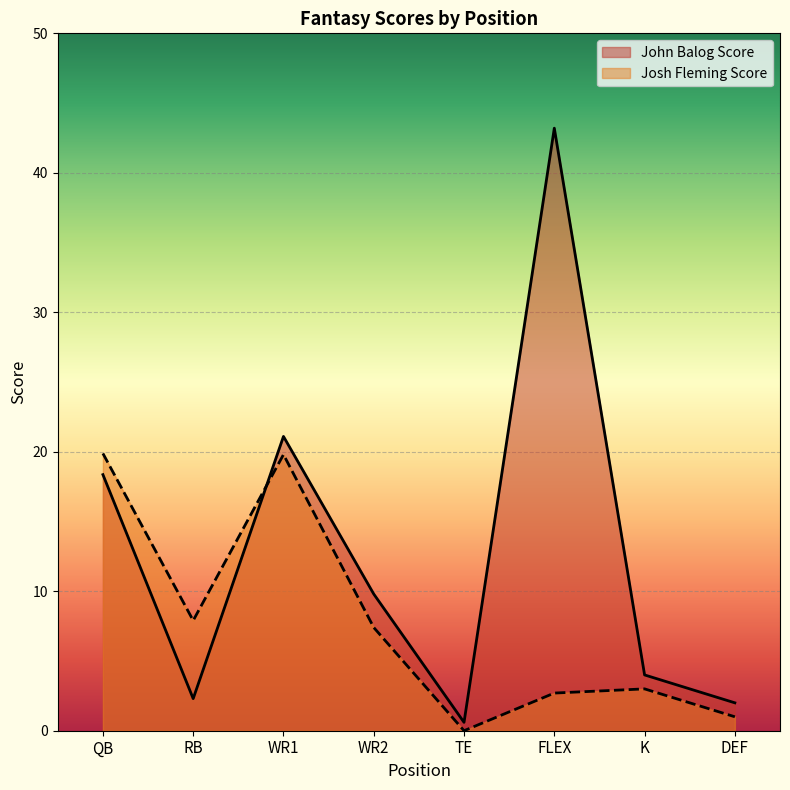

Reading left to right, list all the values displayed in this chart.

John Balog Score: 18.4	2.3	21.1	9.8	0.6	43.2	4.0	2.0
Josh Fleming Score: 19.9	7.9	19.8	7.4	0.0	2.7	3.0	1.0